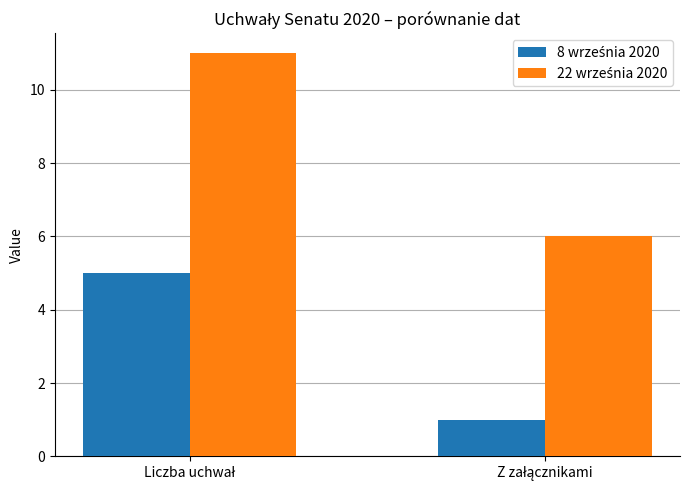

What is the label of the 2nd bar from the right?

Liczba uchwał